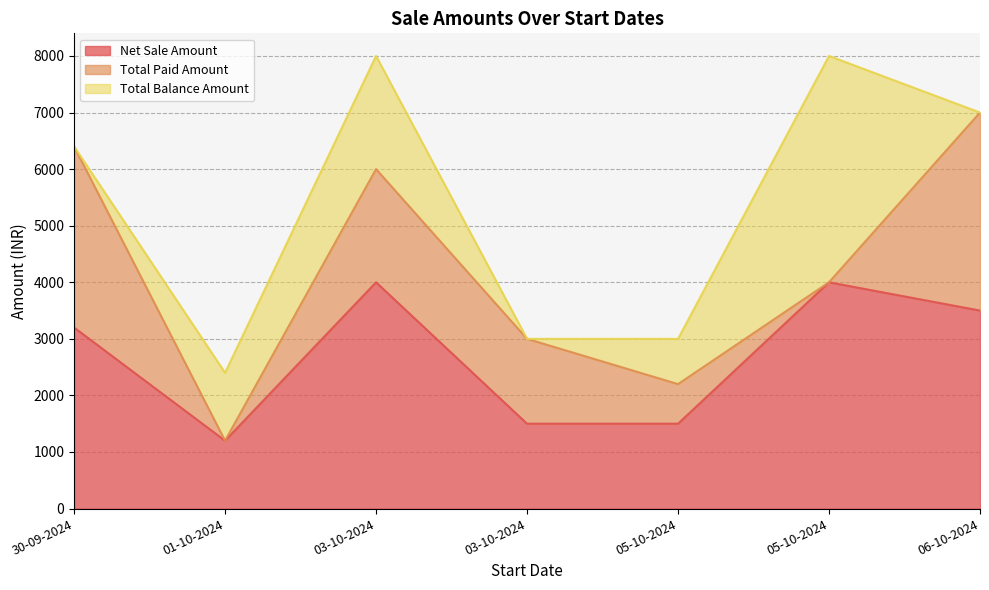

What is the label of the 2nd point from the right?

05-10-2024